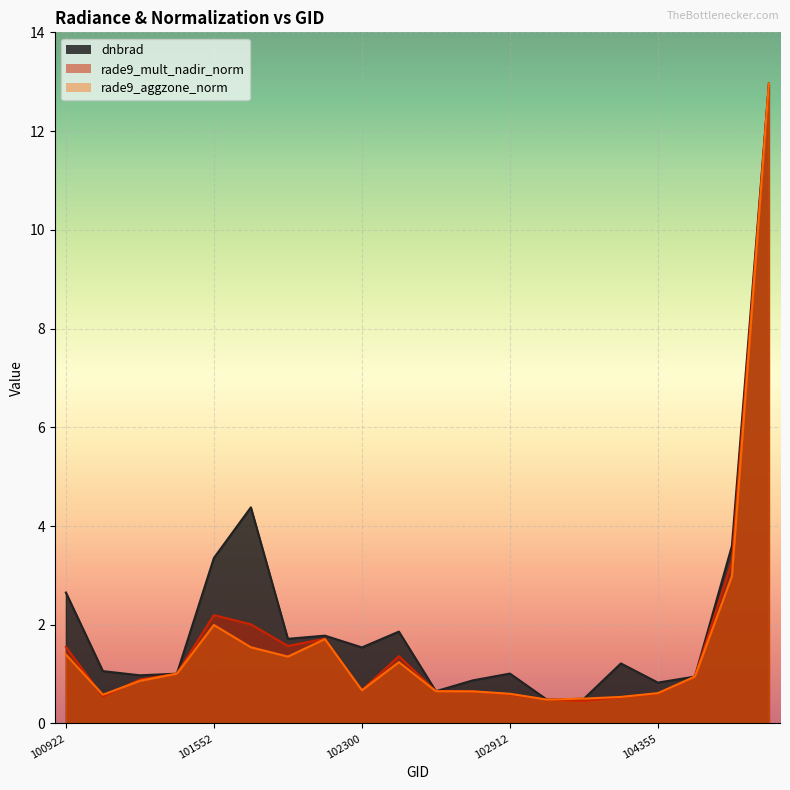

Is the value of rade9_aggzone_norm at 101304 greater than the value of rade9_mult_nadir_norm at 102056?

No